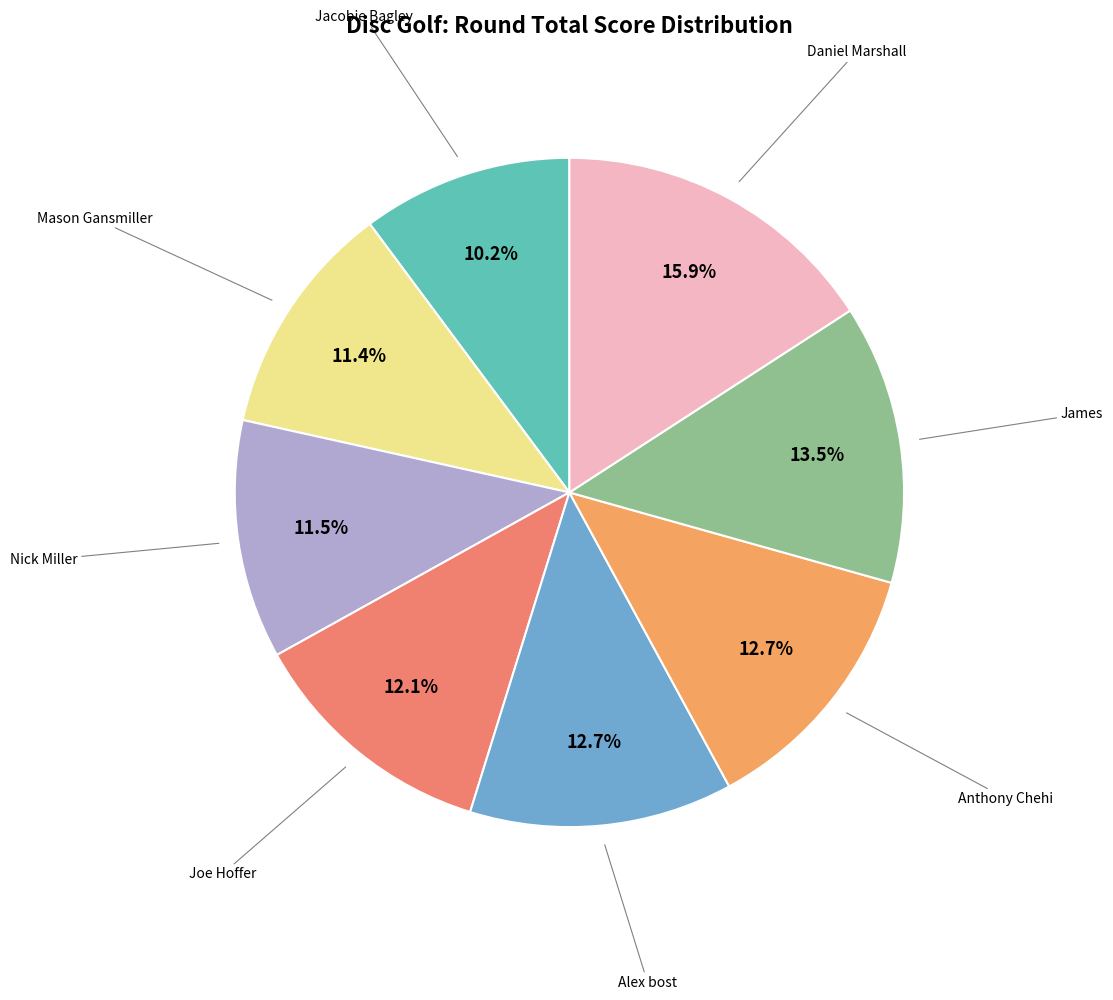

To the nearest percent, what is the difference between the largest and smallest slice percentages?

6%